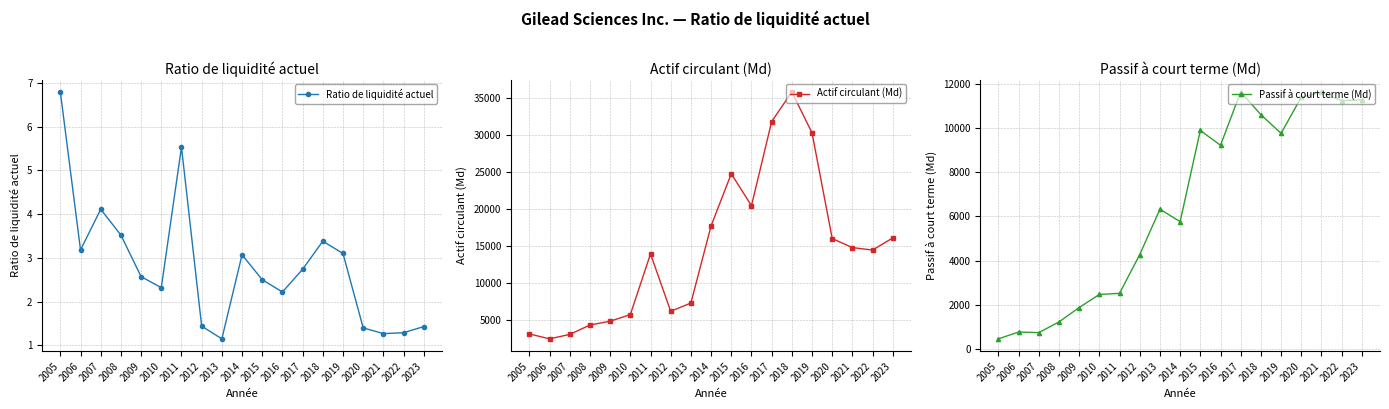

The Actif circulant (Md) series shows 4300.0 at 2008. True or false?

True